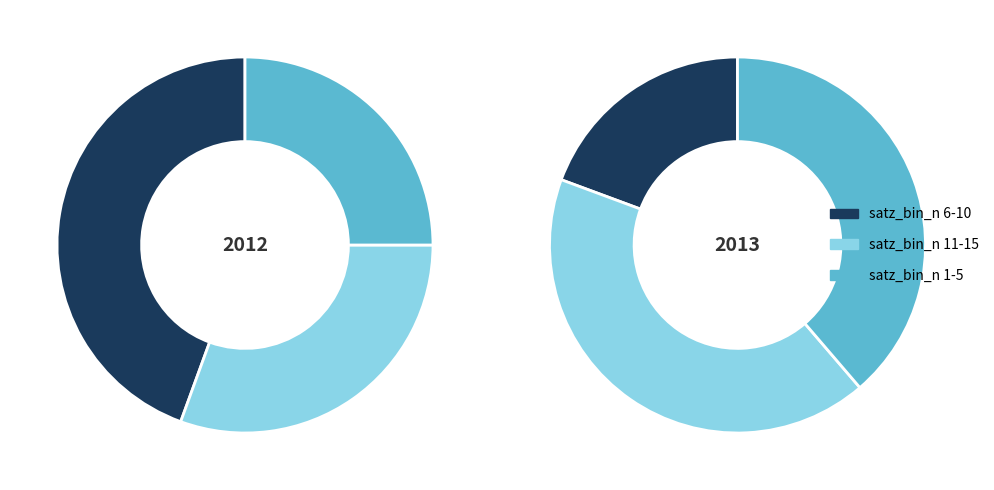

Is there a majority slice in this chart?

No